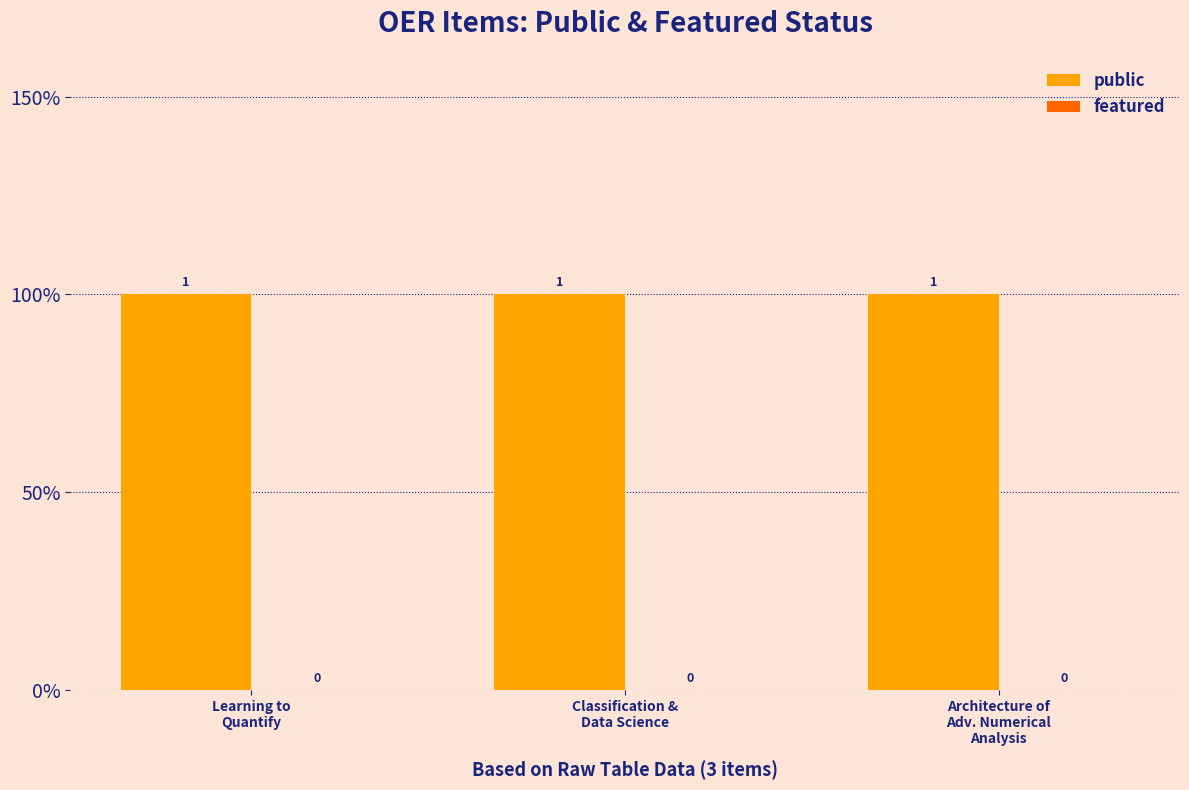

Between Learning to
Quantify and Classification &
Data Science, which series saw the biggest shift?

public